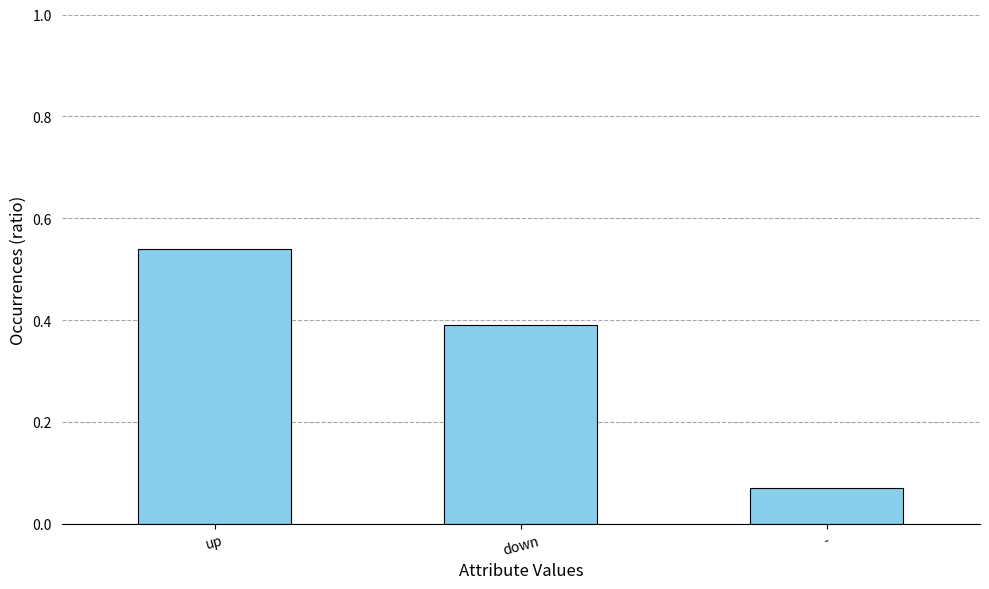

The value at down is 0.1. True or false?

False